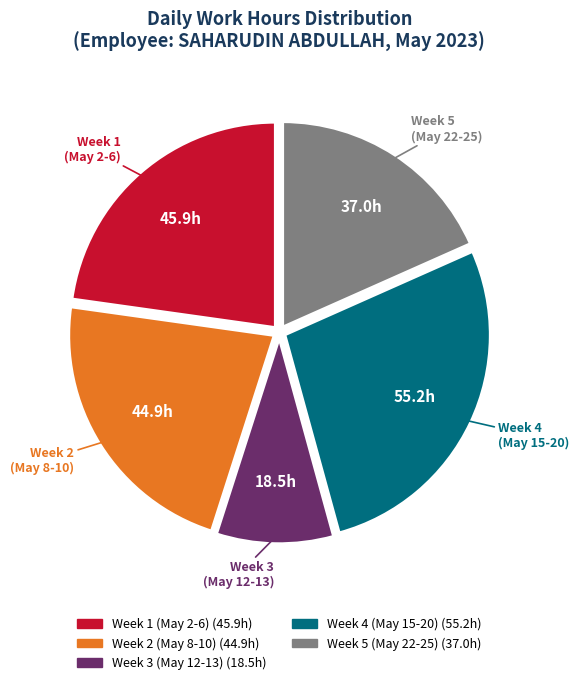

Does Week 4 (May 15-20) represent more than half of the total?

No